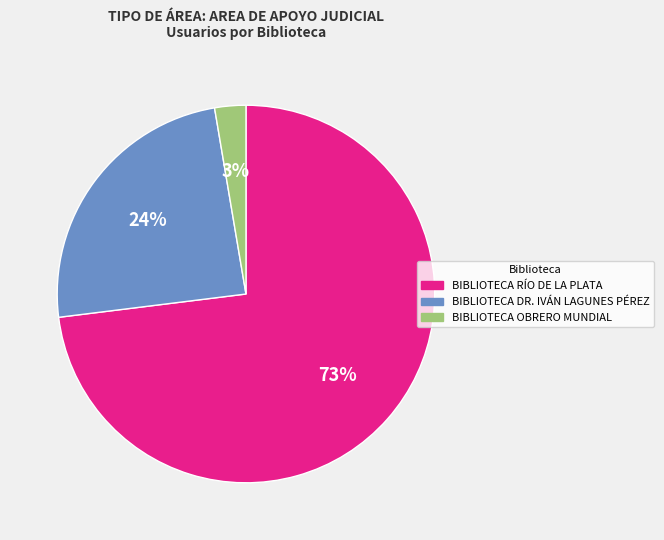

To the nearest percent, what portion does BIBLIOTECA OBRERO MUNDIAL represent?

3%